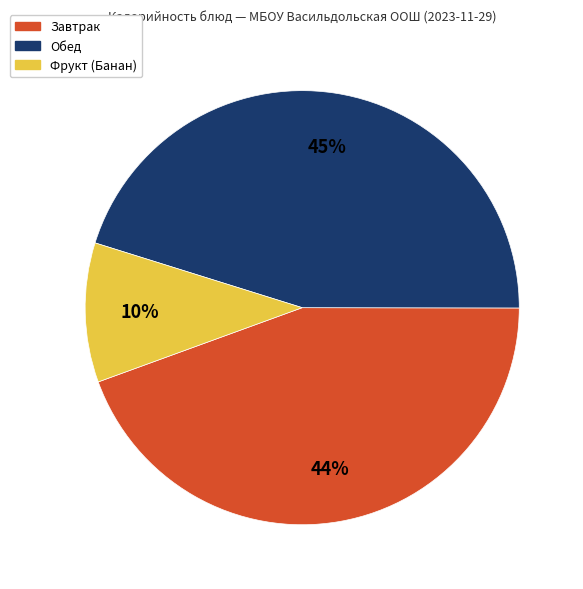

Is the sum of Фрукт (Банан) and Обед greater than half?

Yes